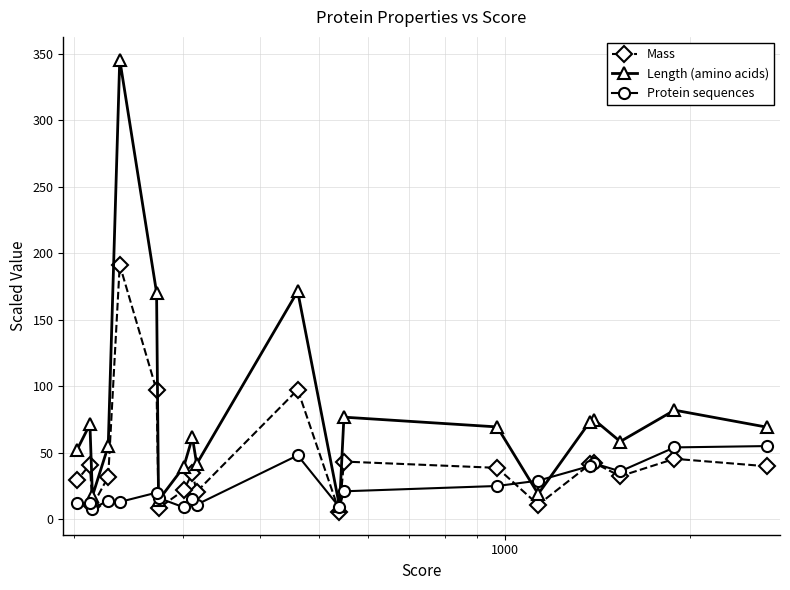

Which series has the largest range (max minus min)?

Length (amino acids)